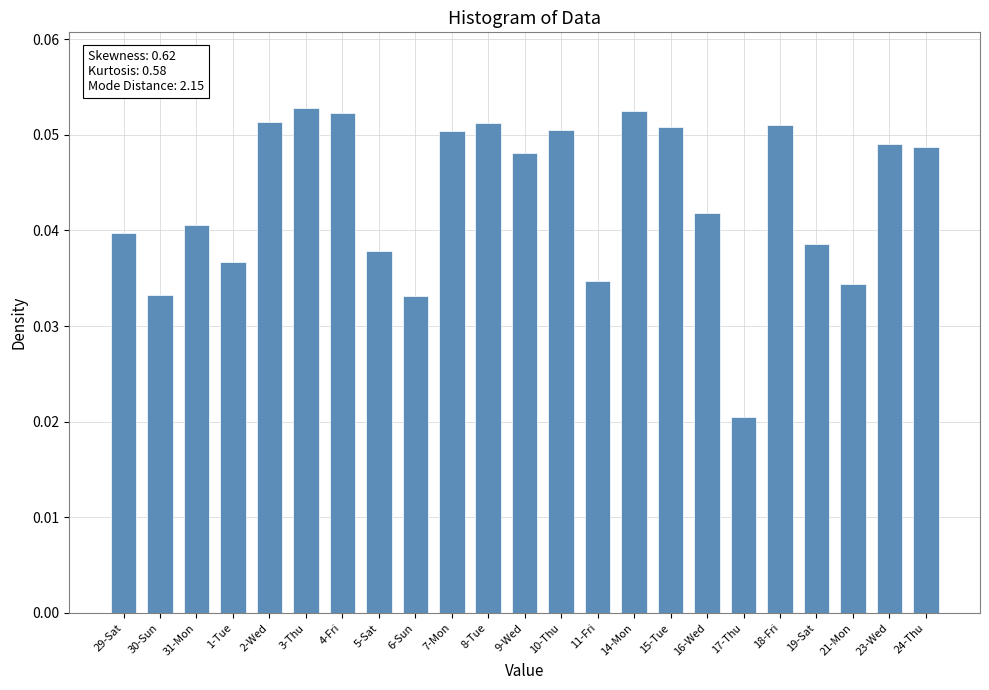

What is the label of the 16th bar from the right?

5-Sat